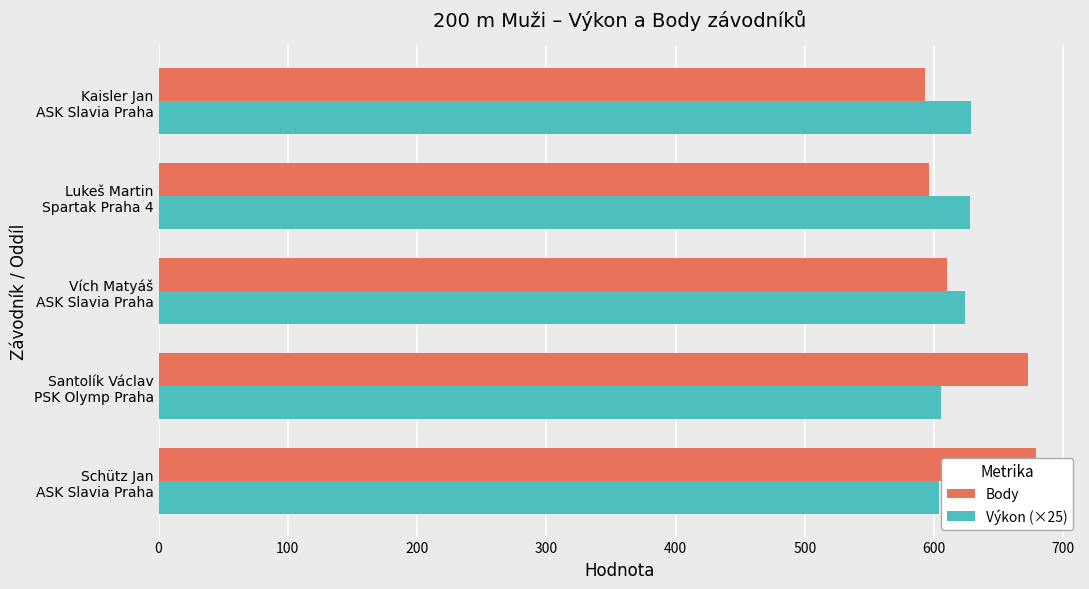

What are all the series names shown in the legend?

Body, Výkon (×25)